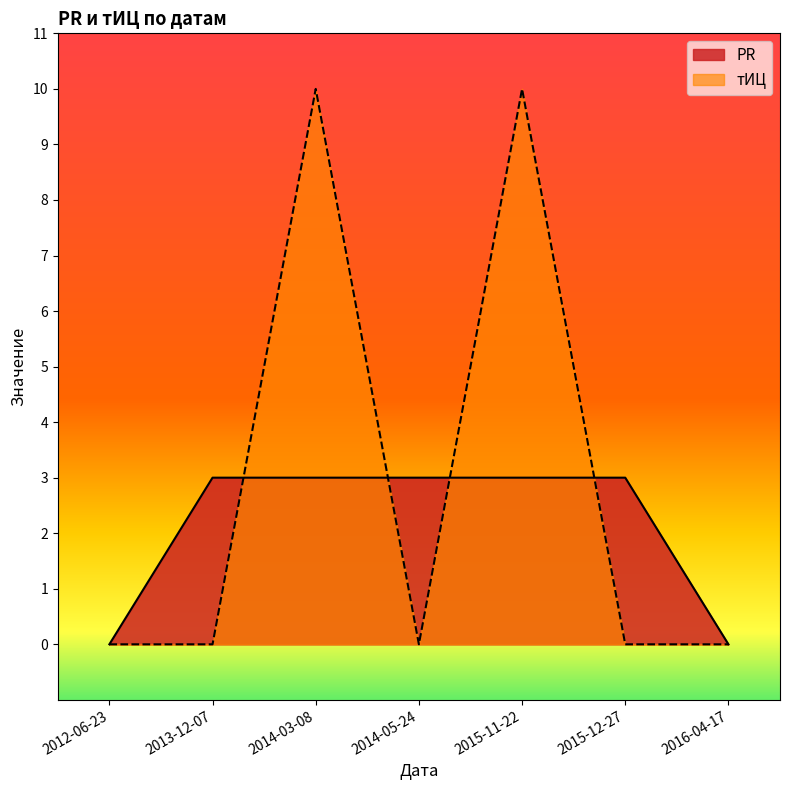

What position from the left is 2014-05-24?

4